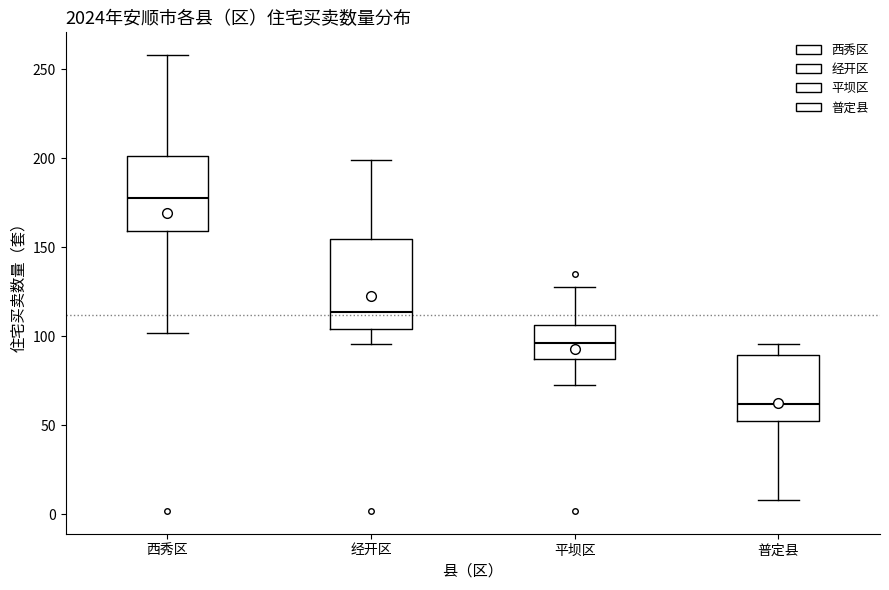

Reading left to right, read every box against the y-axis: the position of its median line, the range the box covers, and the ends of its whiskers. The values are not printed on the chart, so give them approximately, as read against the axis.

西秀区: median 180, box 160 to 200, whiskers 100 to 260
经开区: median 115, box 105 to 155, whiskers 95 to 200
平坝区: median 95, box 85 to 105, whiskers 75 to 130
普定县: median 60, box 55 to 90, whiskers 10 to 95